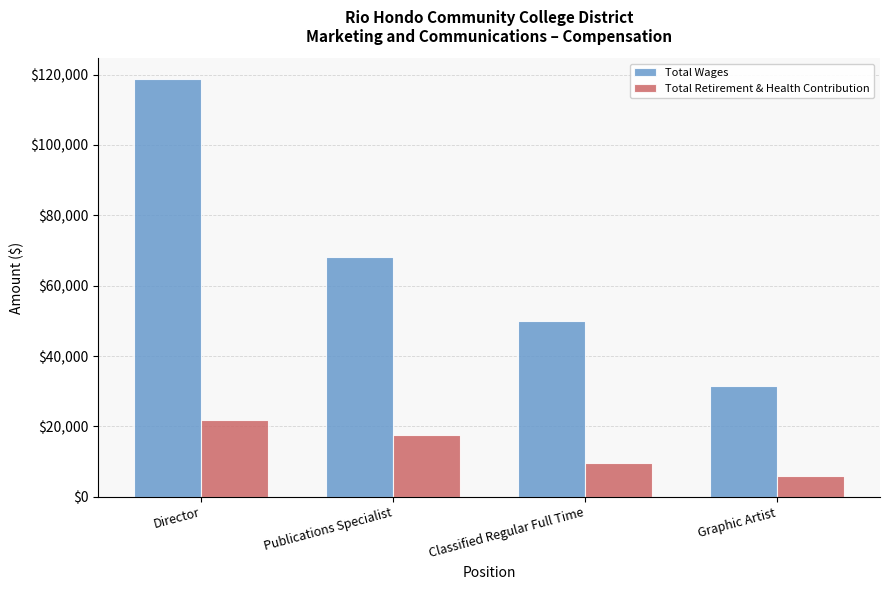

What position from the left is Director?

1